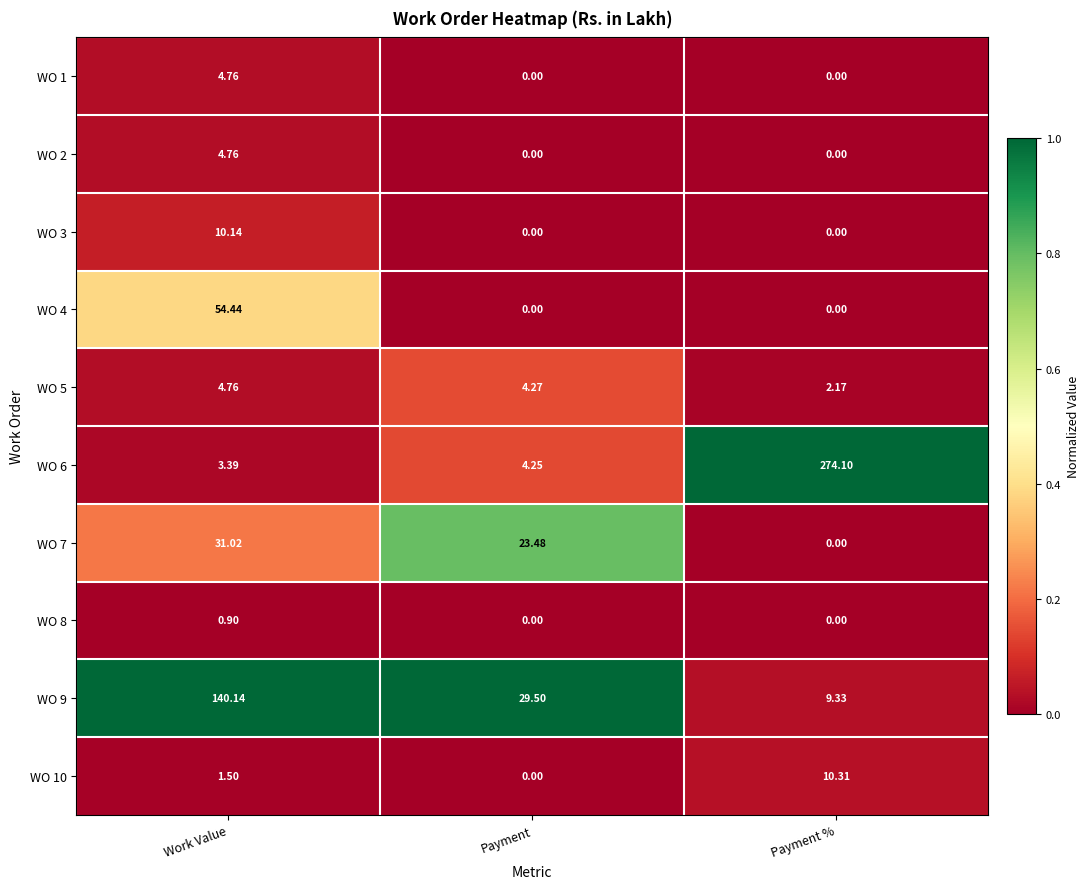

List the labels in order of WO 9 value, smallest first.

Payment %, Payment, Work Value